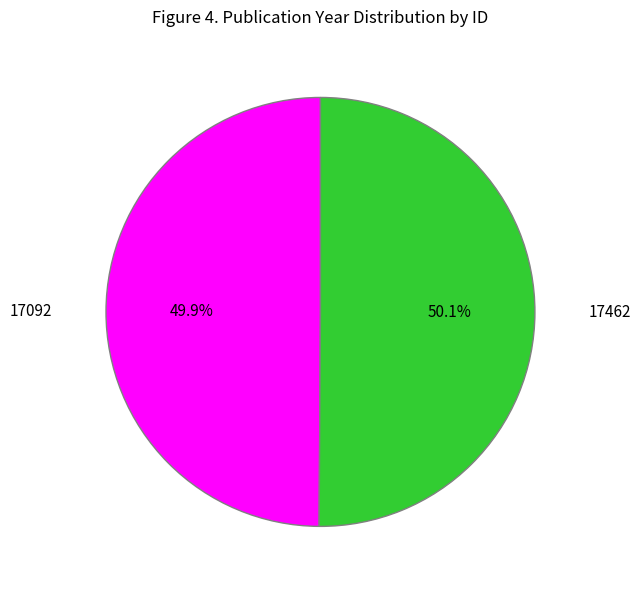

To the nearest percent, what is the average slice percentage?

50%